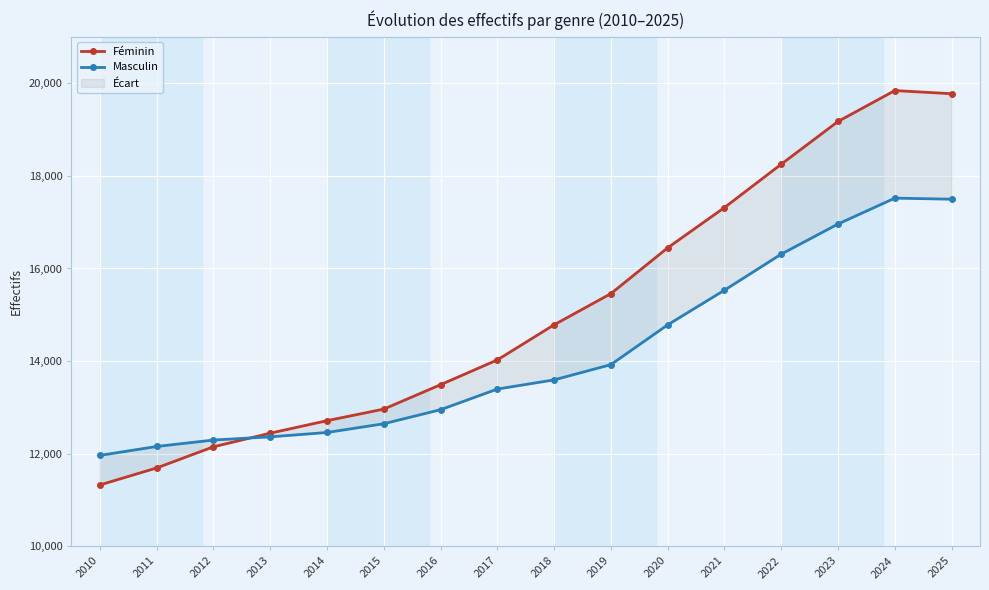

Which series has the largest range (max minus min)?

Féminin